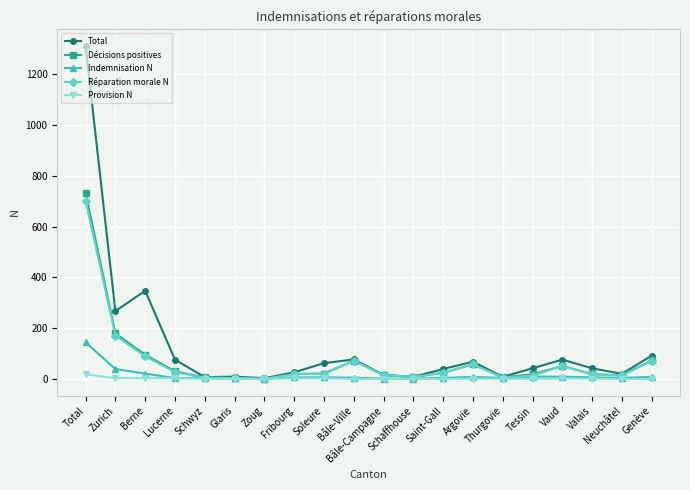

At which label is Indemnisation N closest to 72?

Zurich